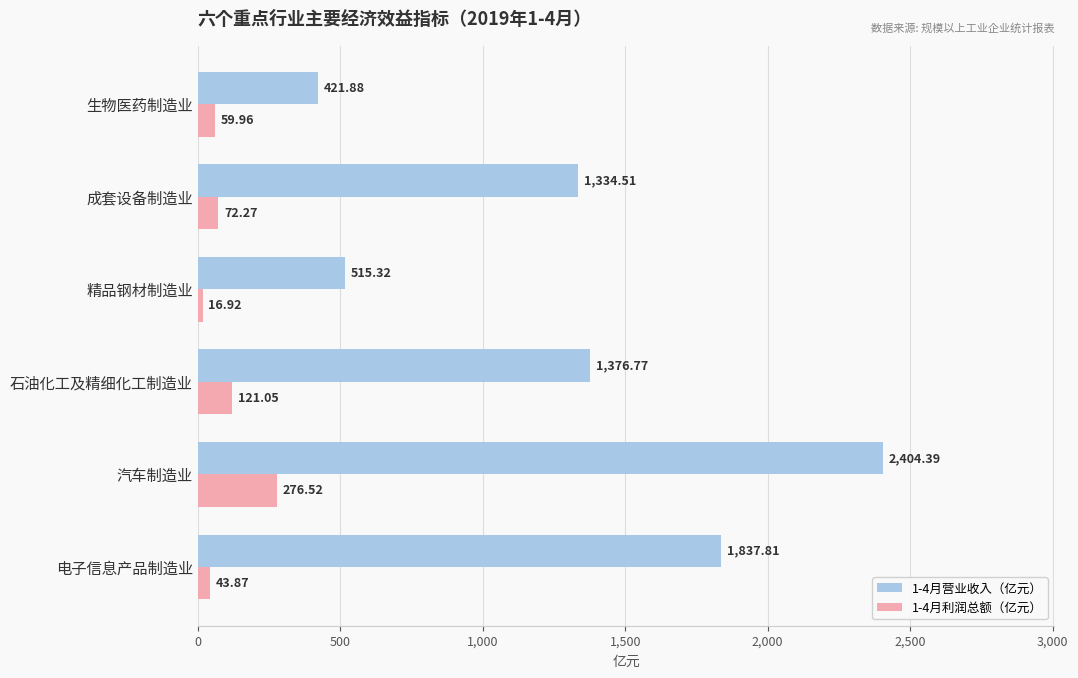

List the series in order of their peak value, highest first.

1-4月营业收入（亿元）, 1-4月利润总额（亿元）